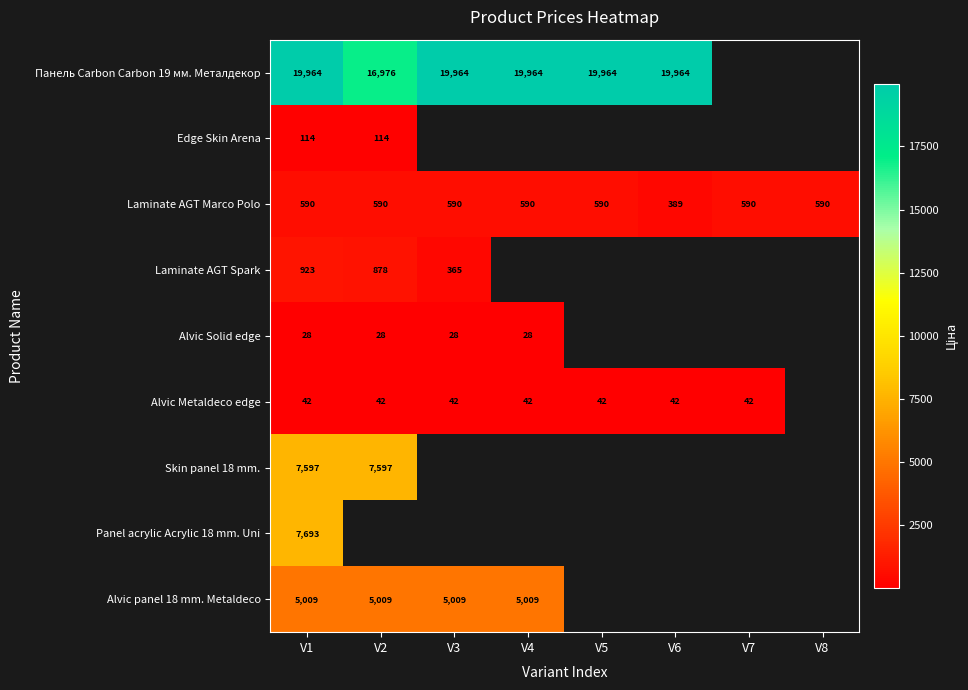

Is the value of Panel acrylic Acrylic 18 mm. Uni at V8 greater than the value of Alvic panel 18 mm. Metaldeco at V8?

No